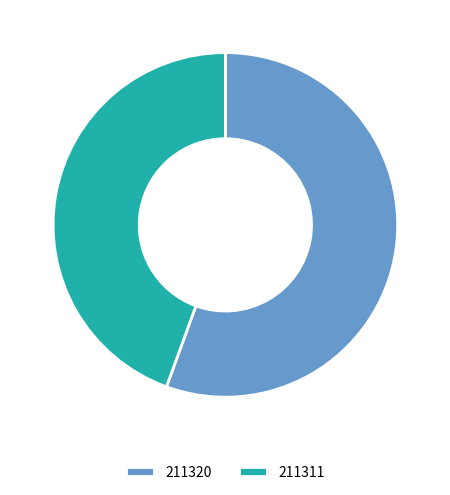

The 211320 slice represents 56% of the pie. True or false?

True